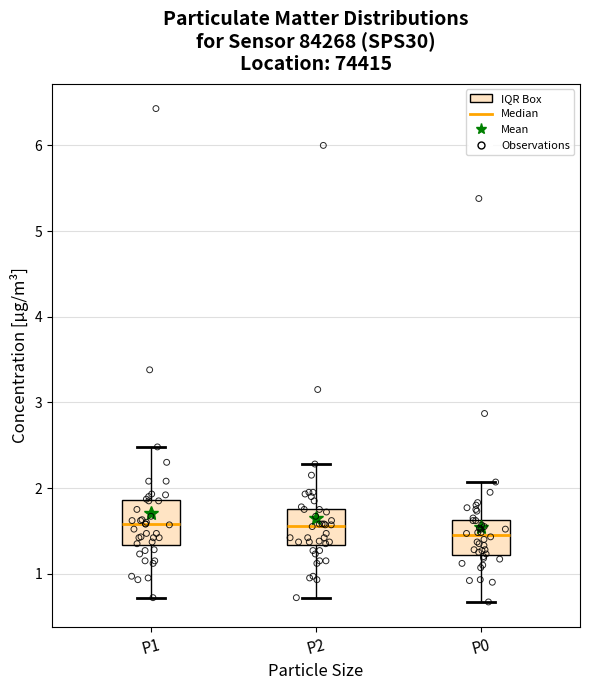

Where does the lower whisker of the box for P1 end on the y-axis? The values are not printed on the chart, so give them approximately, as read against the axis.

0.7